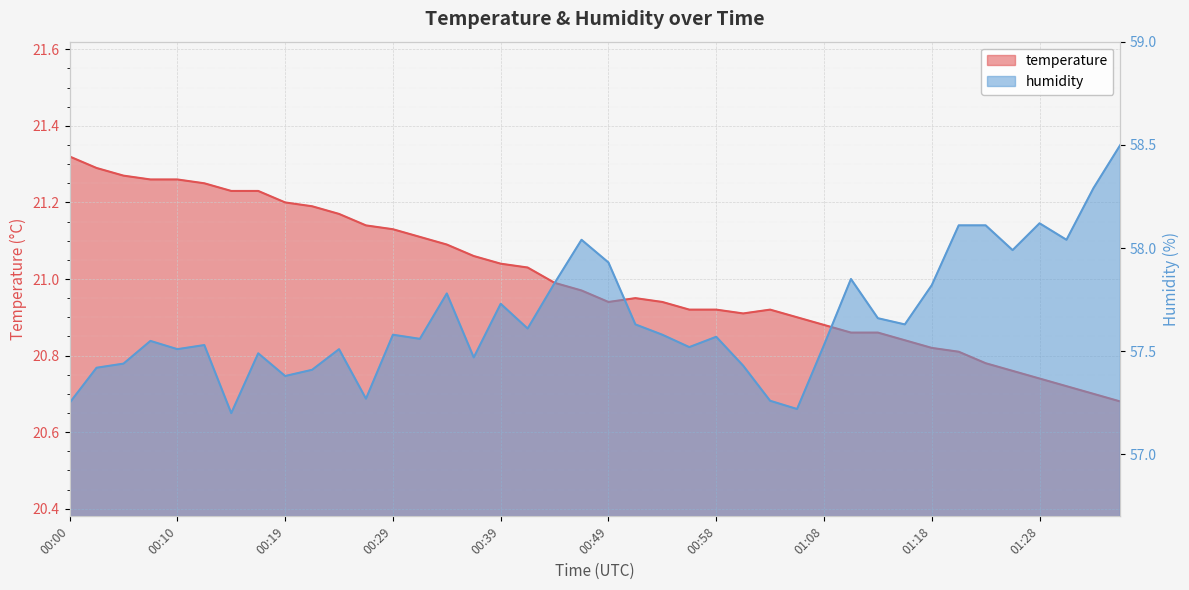

What is the difference between the maximum and minimum values in the humidity series?

1.3